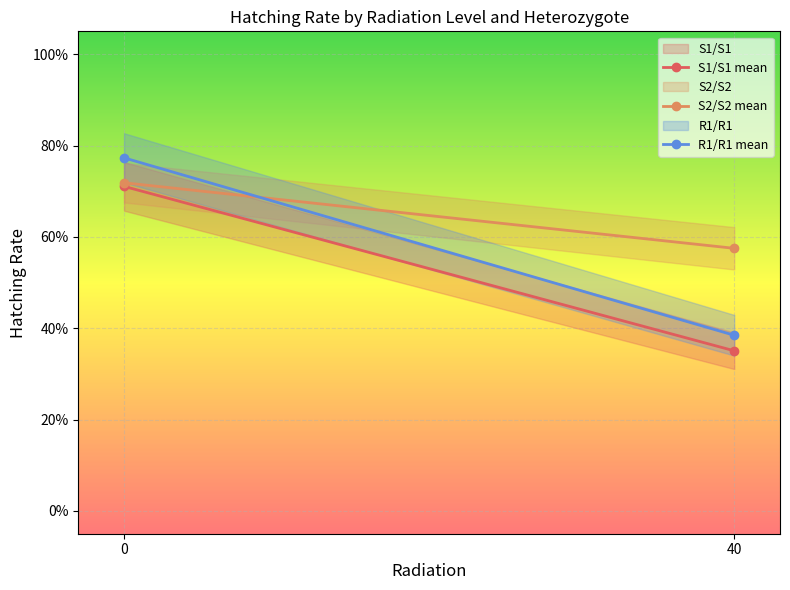

Reading left to right, extract all data points from this chart.

average hatching rate: 0.7	0.4
sem hatching rate: 0.1	0.0